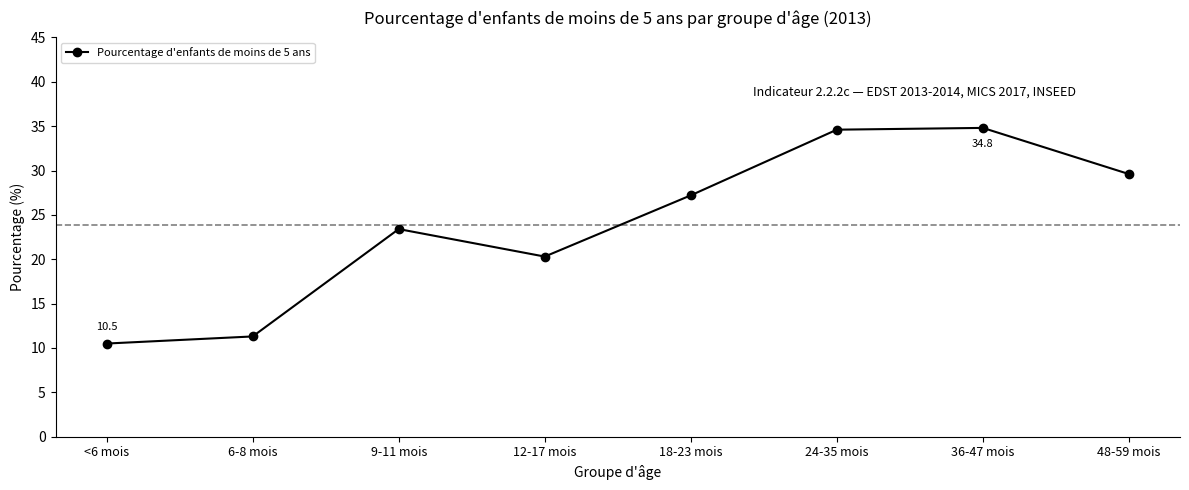

At which category does the data reach its first local valley?

12-17 mois